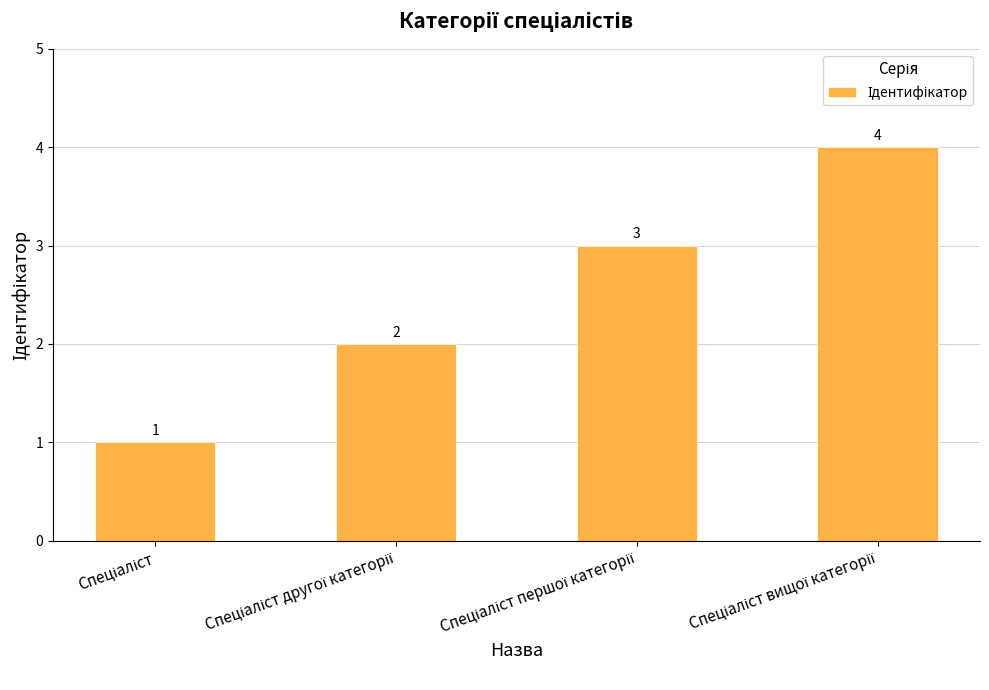

How many values are between 2 and 4?

3